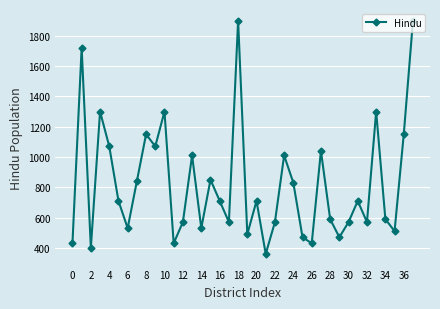

What is the maximum value shown in the chart?

1900